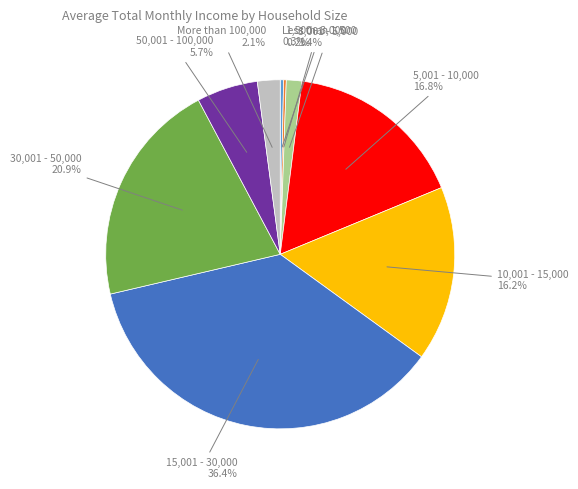

To the nearest percent, what is the difference between the largest and smallest slice percentages?

36%